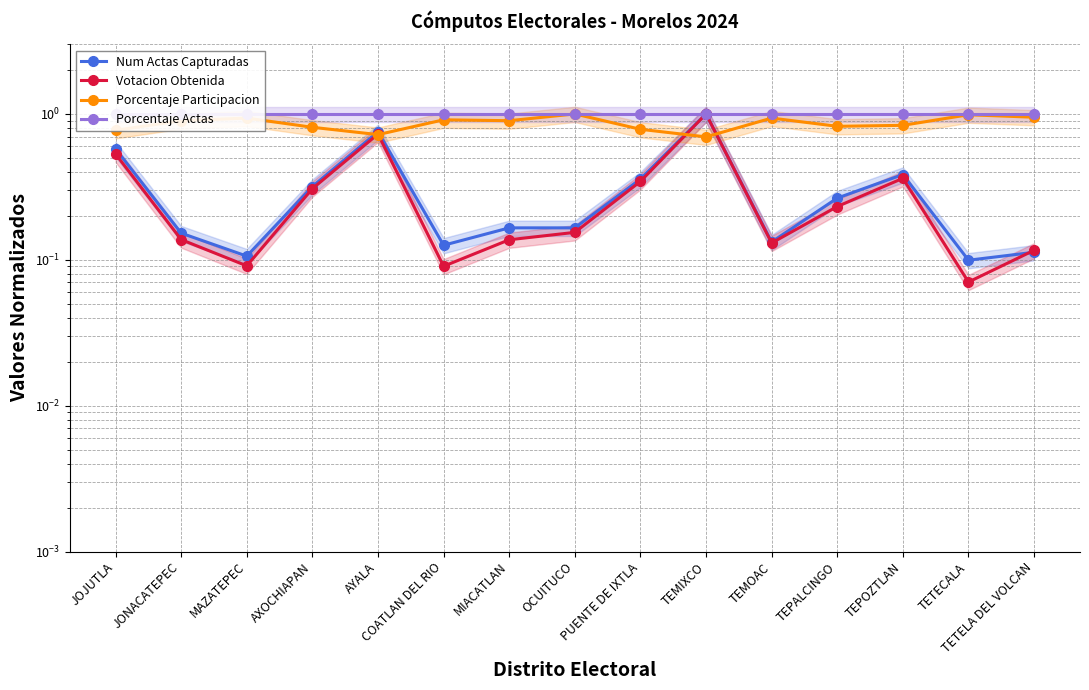

Between JOJUTLA and TEPALCINGO, which is larger?

JOJUTLA